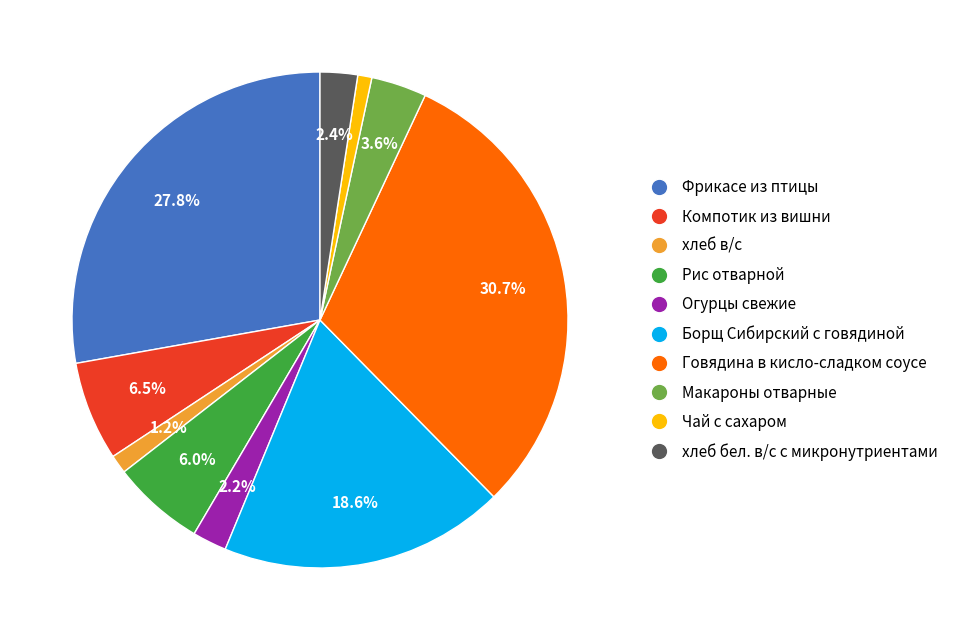

To the nearest percent, what is the combined percentage of хлеб в/с and Огурцы свежие?

3%